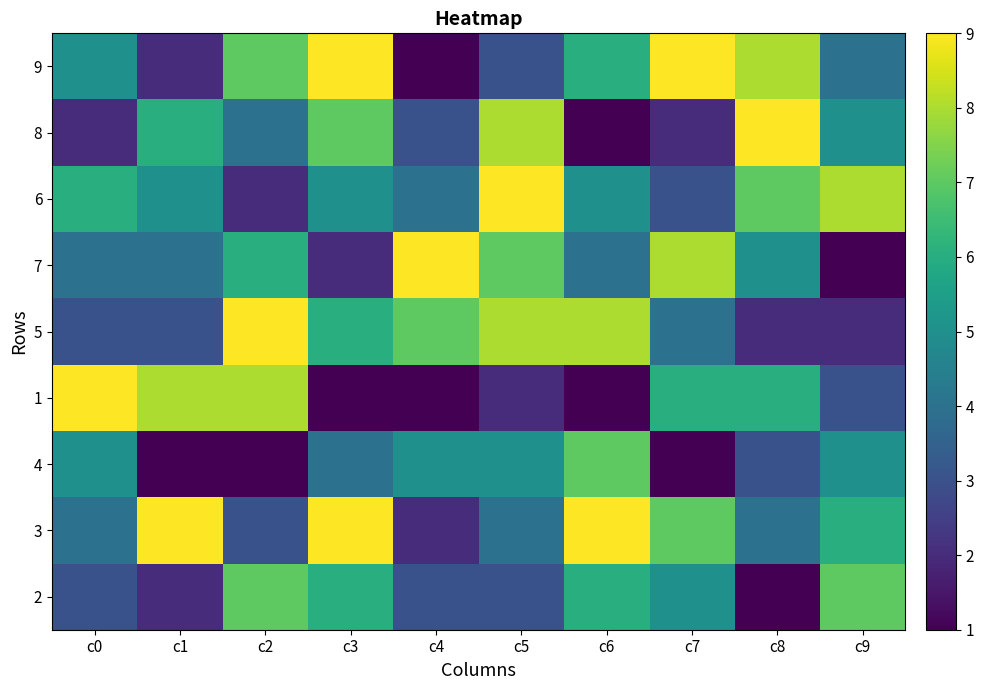

The 2 series shows 5 at c4. True or false?

False